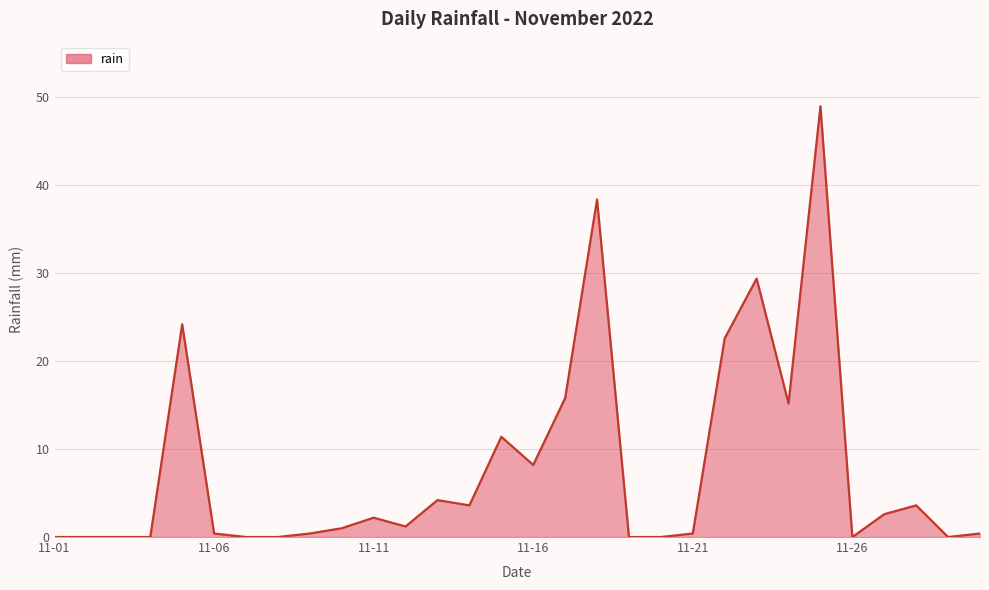

What is the difference between the maximum and minimum values?

49.0